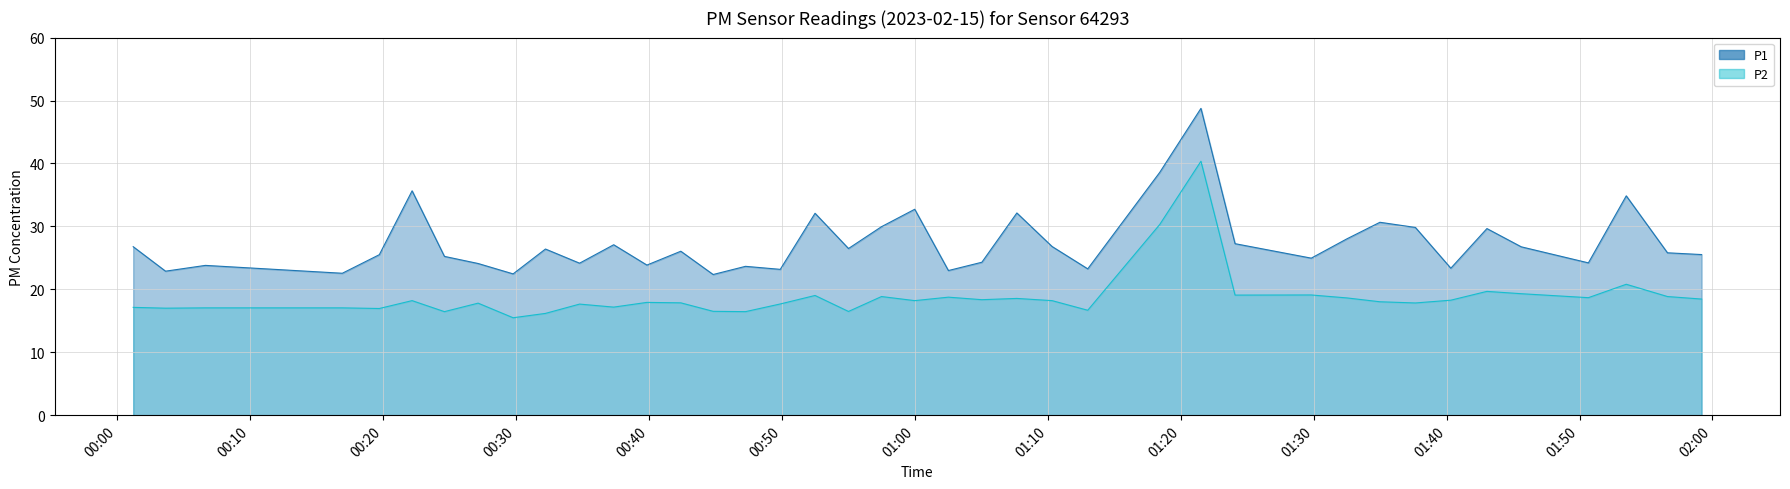

What is the difference between the P2 values at 2023-02-15T01:02:31 and 2023-02-15T00:22:10?

0.6